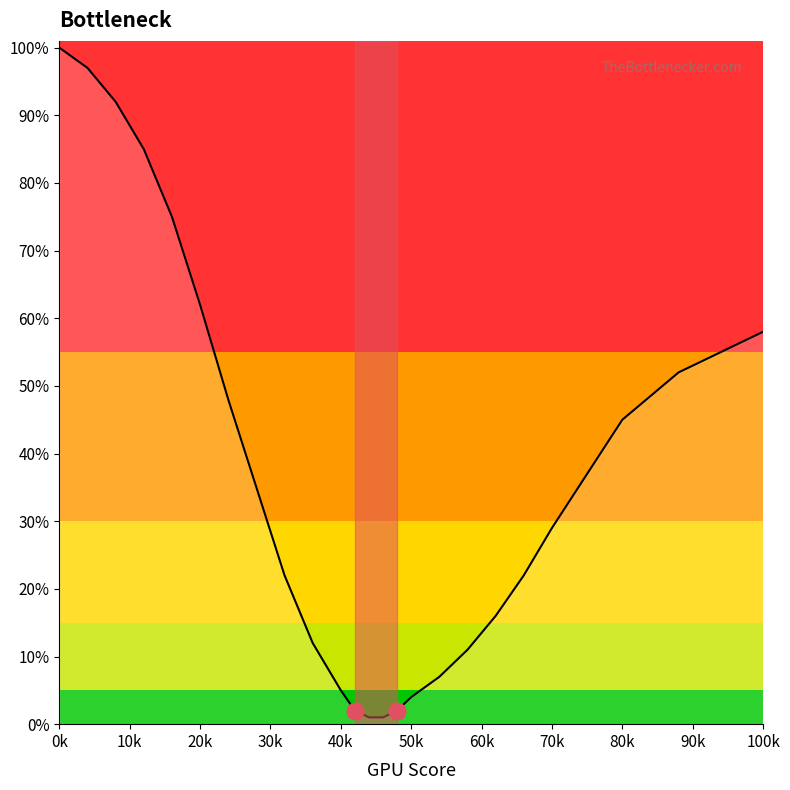

What is the difference between the maximum and minimum values?

99